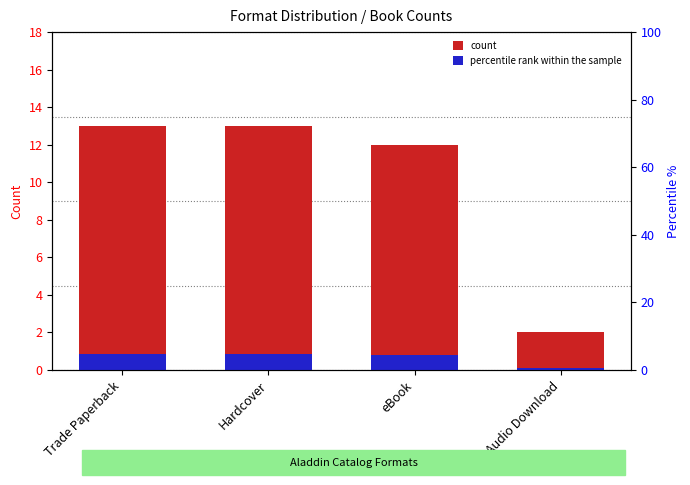

At how many categories does at least one series exceed 12?

2